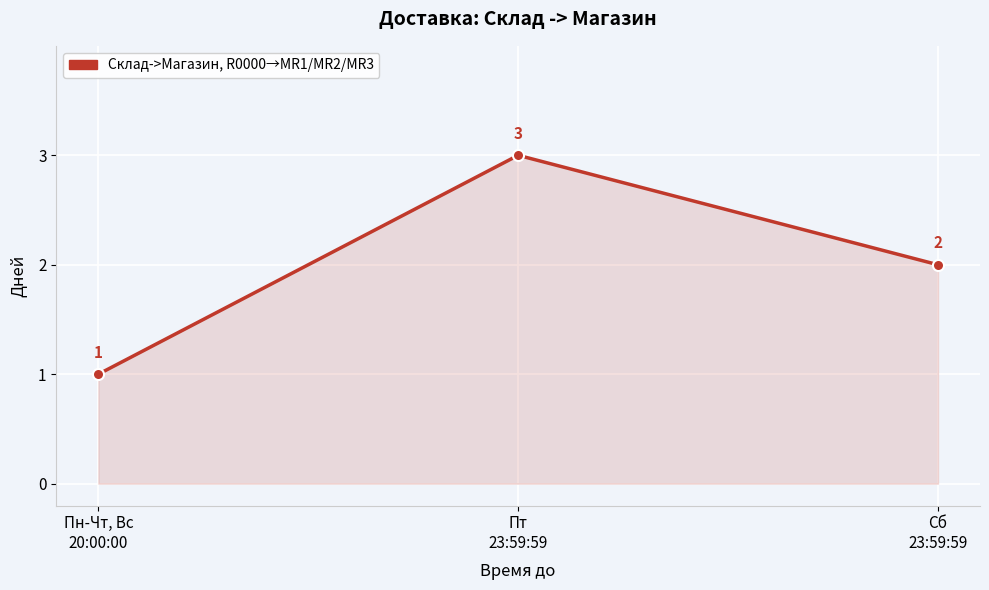

What is the label of the 2nd point from the left?

Пт
23:59:59